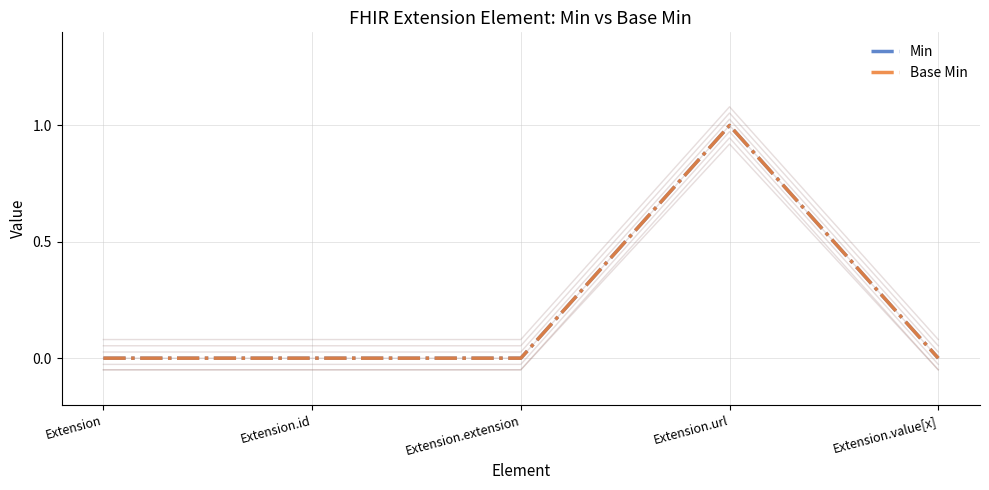

Which series has the largest range (max minus min)?

Min